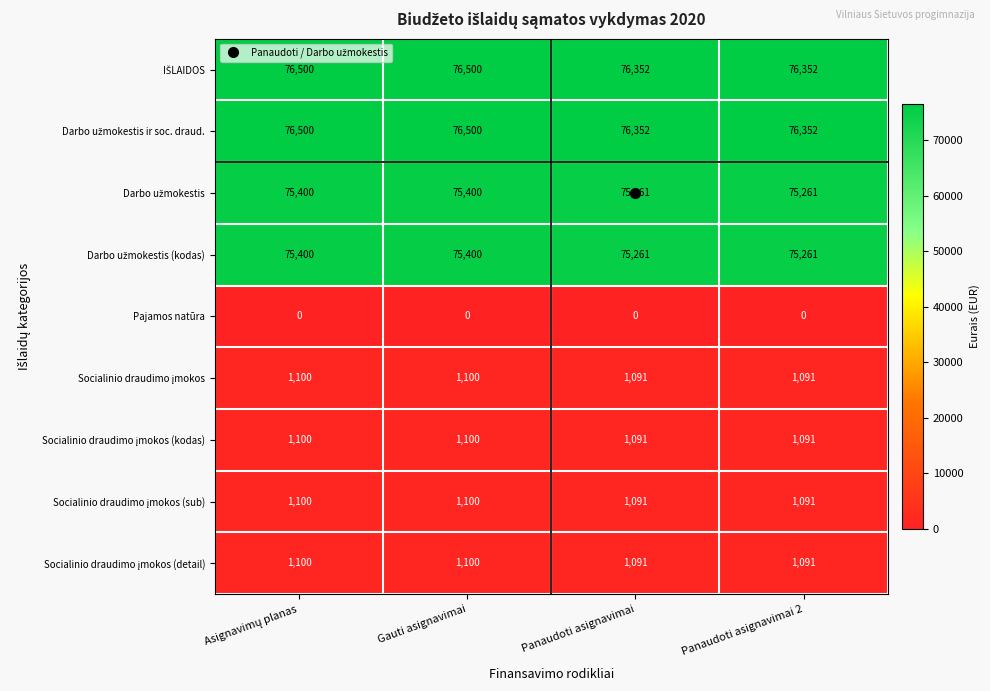

What is the spread (max minus min) of values at Gauti asignavimai?

76500